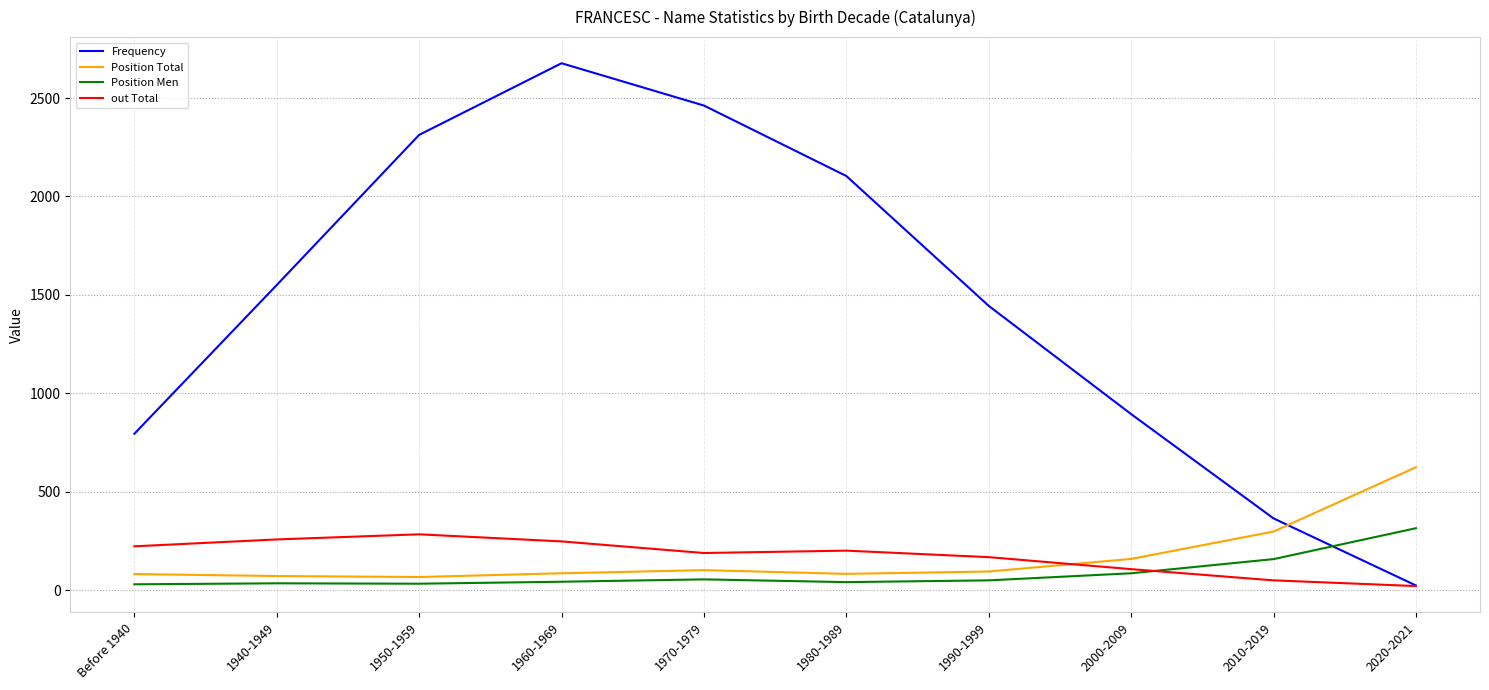

The value of Frequency at 1940-1949 is 1550. True or false?

True